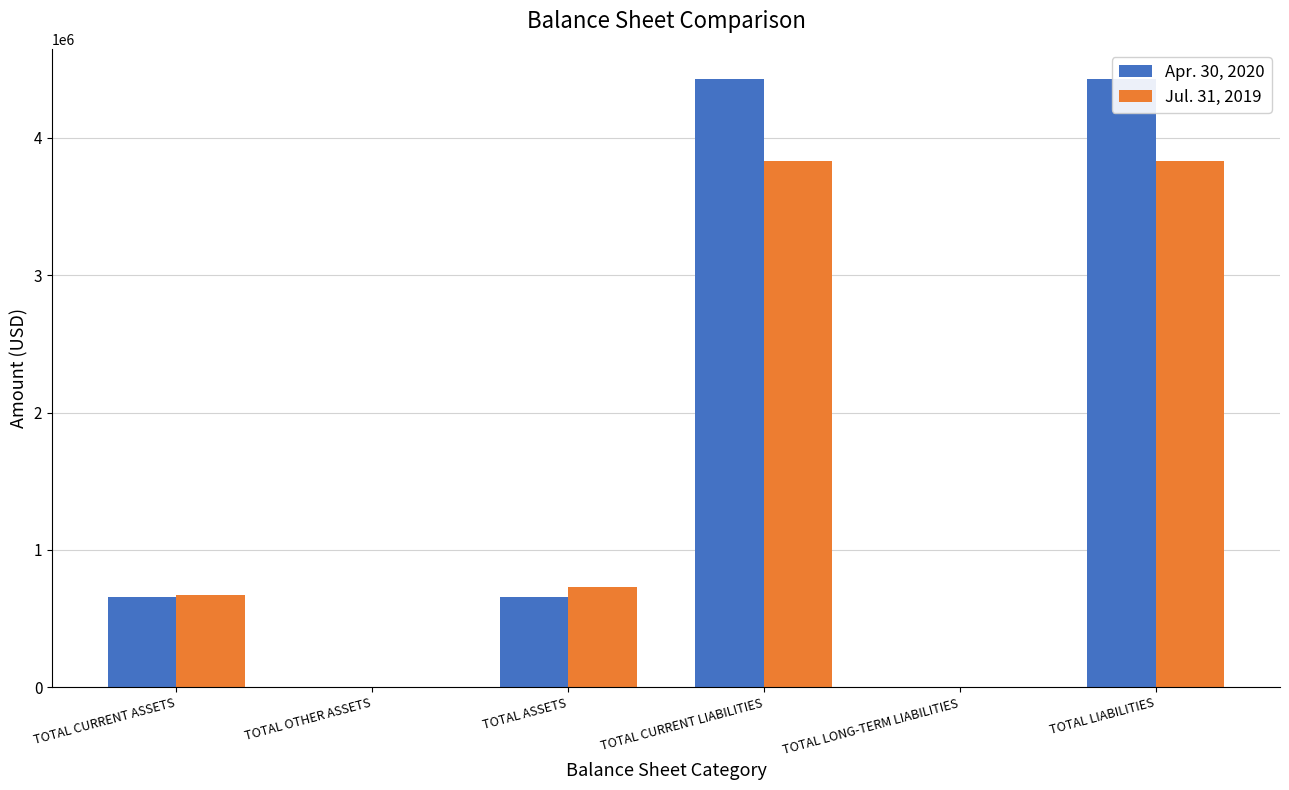

What is the difference between the maximum and minimum values in the Jul. 31, 2019 series?

3828651